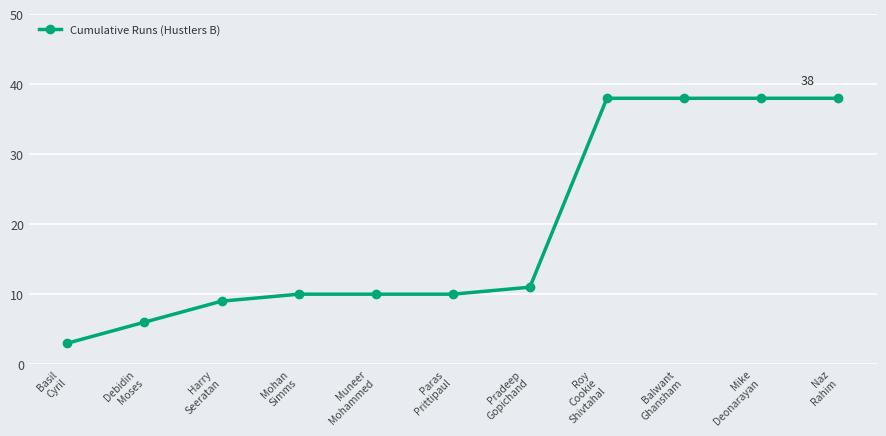

What is the difference between the values at Basil
Cyril and Balwant
Ghansham?

35